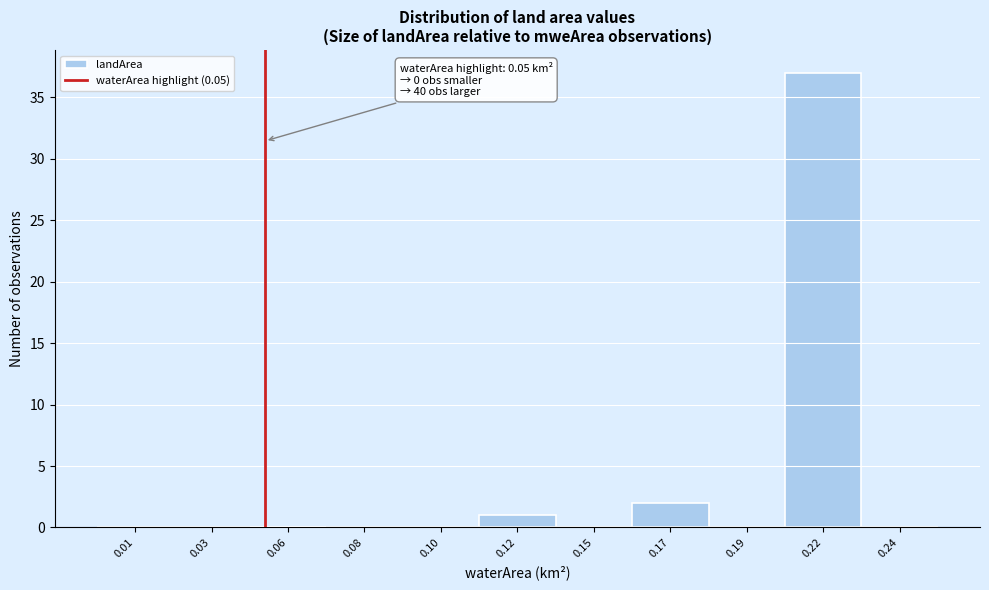

Reading left to right, transcribe all the data shown in this chart.

0.01=0	0.03=0	0.06=0	0.08=0	0.10=0	0.12=1	0.15=0	0.17=2	0.19=0	0.22=37	0.24=0